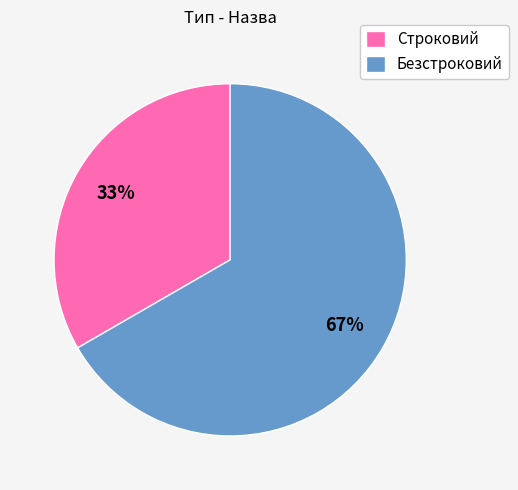

True or false: Строковий accounts for 21% of the total.

False